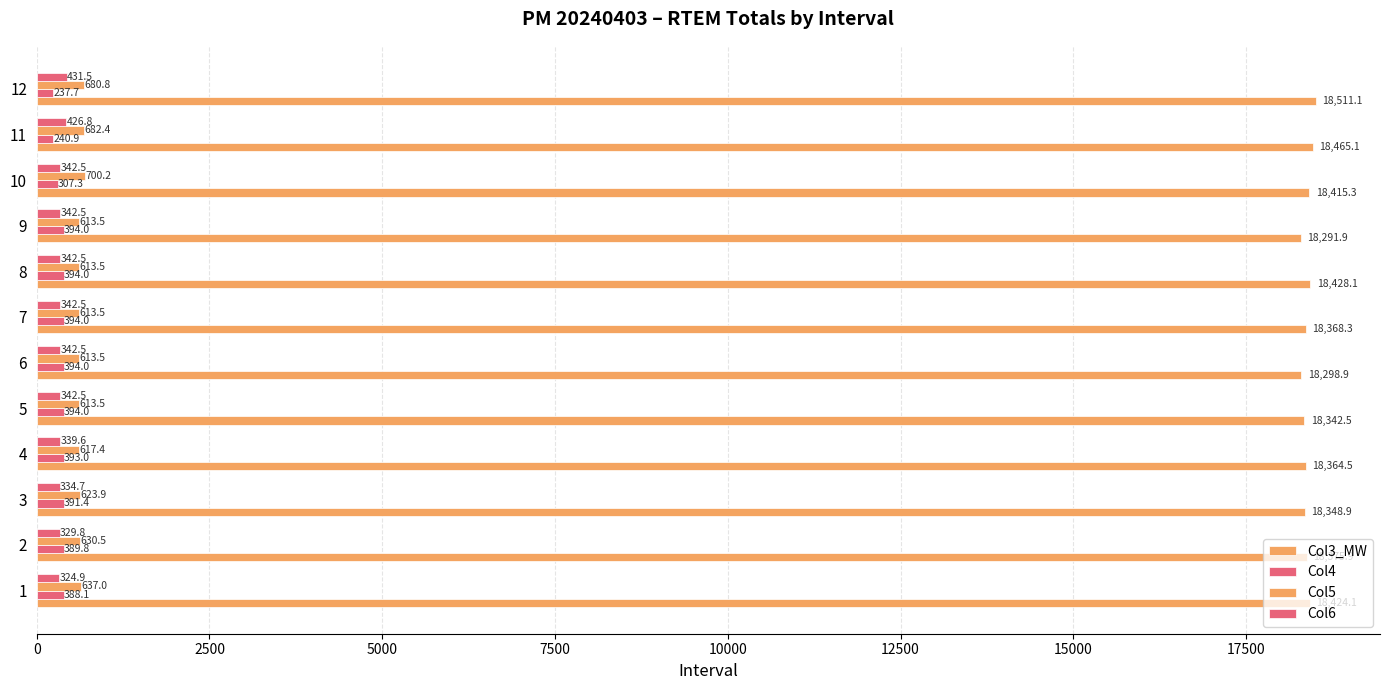

Which series has the largest total across all categories?

Col3_MW